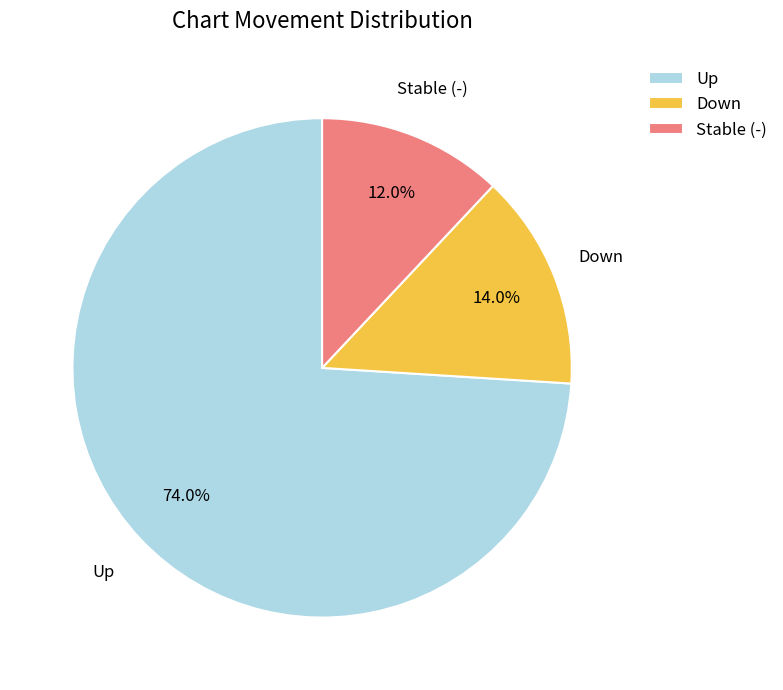

What percentage is NOT represented by Up?

26.0%